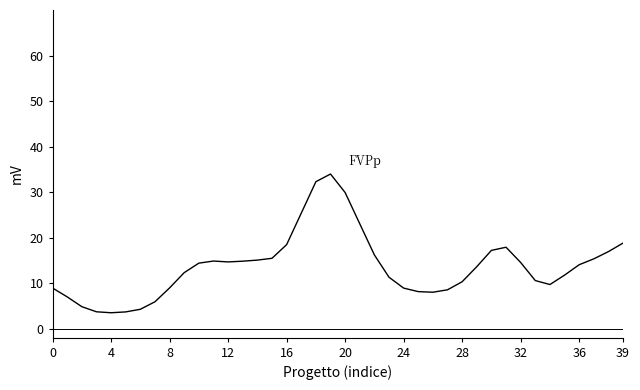

What is the minimum value shown in the chart?

3.5